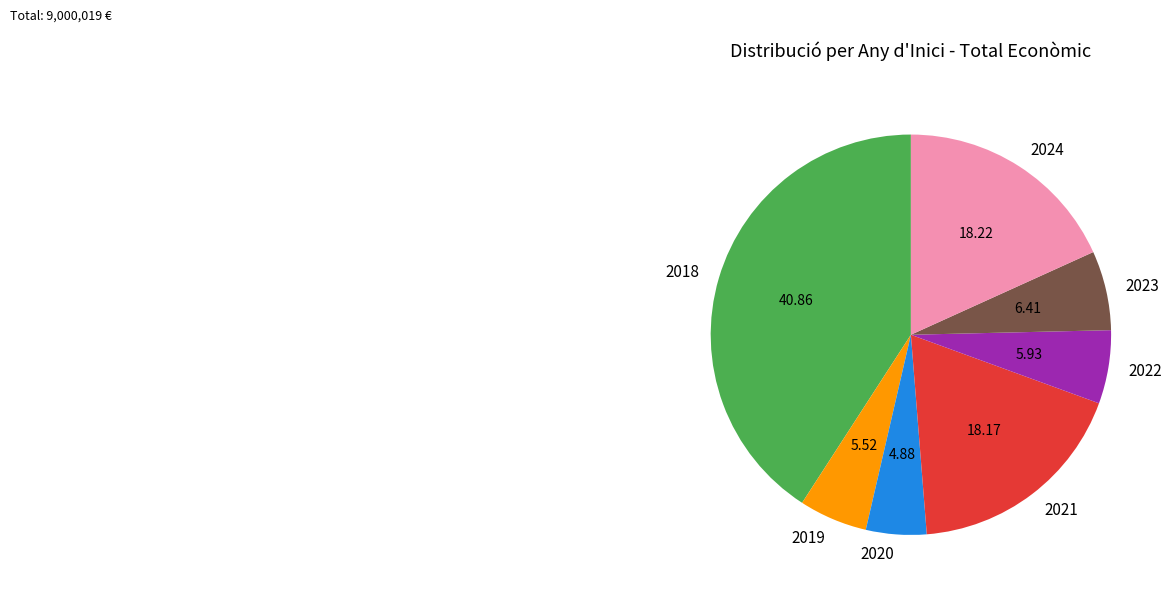

Between 2024 and 2020, which is larger?

2024